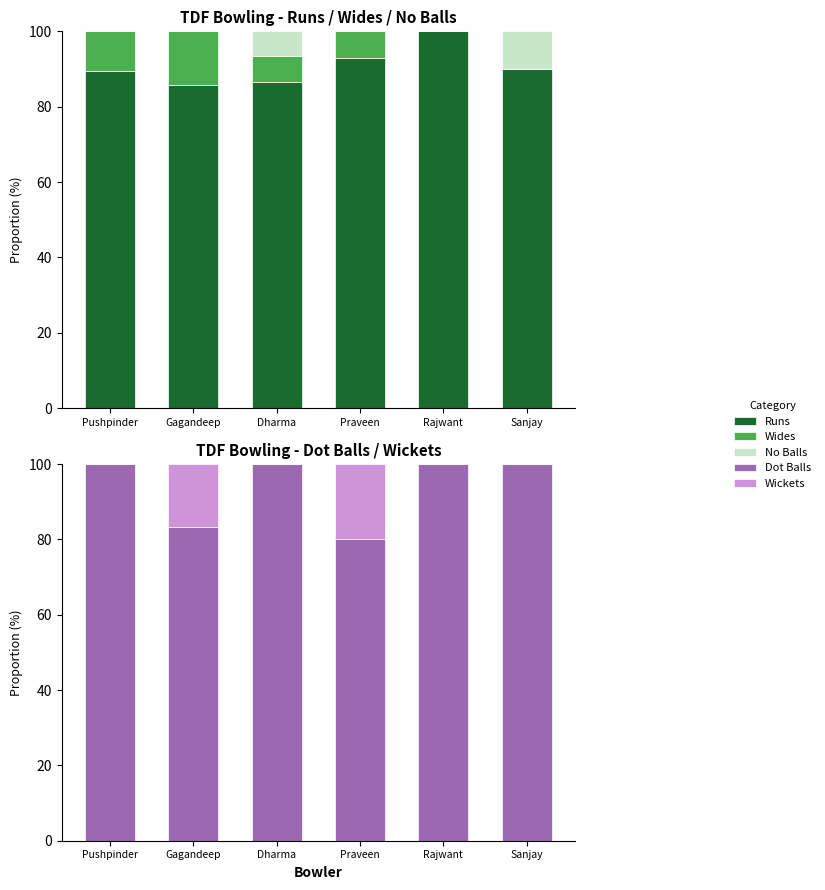

What is the value of the Runs bar at the 2nd from the left?

85.7